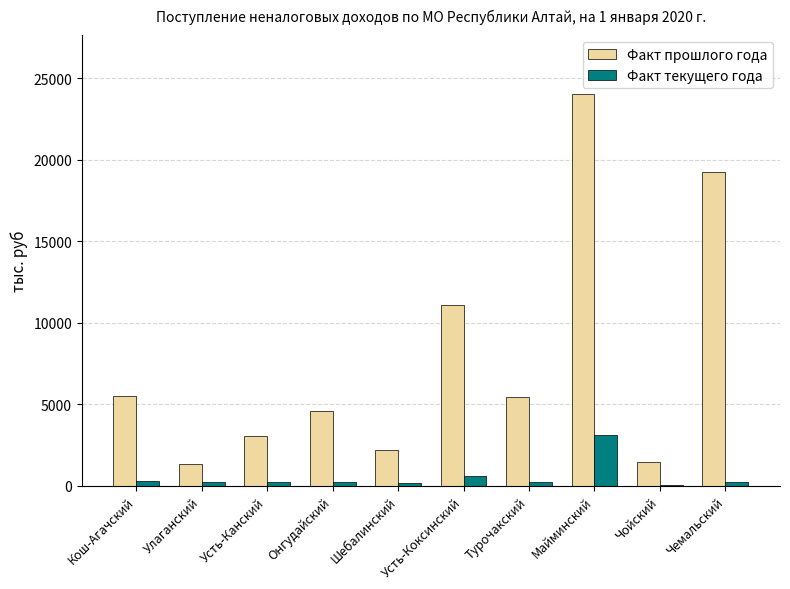

How many categories are shown in the chart?

10